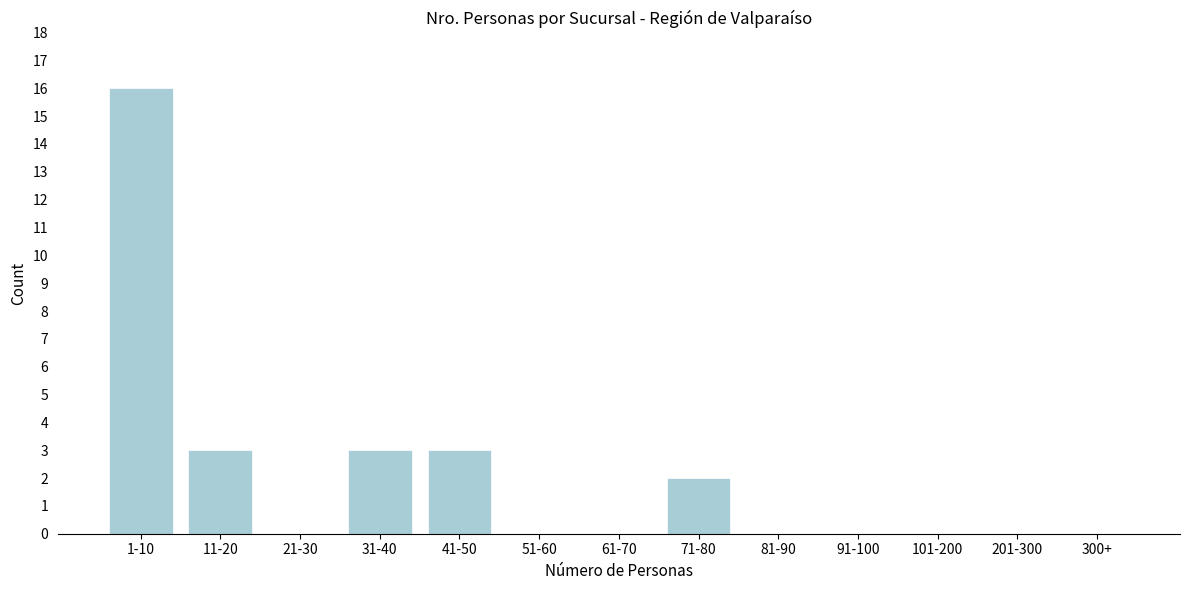

Reading left to right, what are all the values shown in this chart?

1-10=16	11-20=3	21-30=0	31-40=3	41-50=3	51-60=0	61-70=0	71-80=2	81-90=0	91-100=0	101-200=0	201-300=0	300+=0